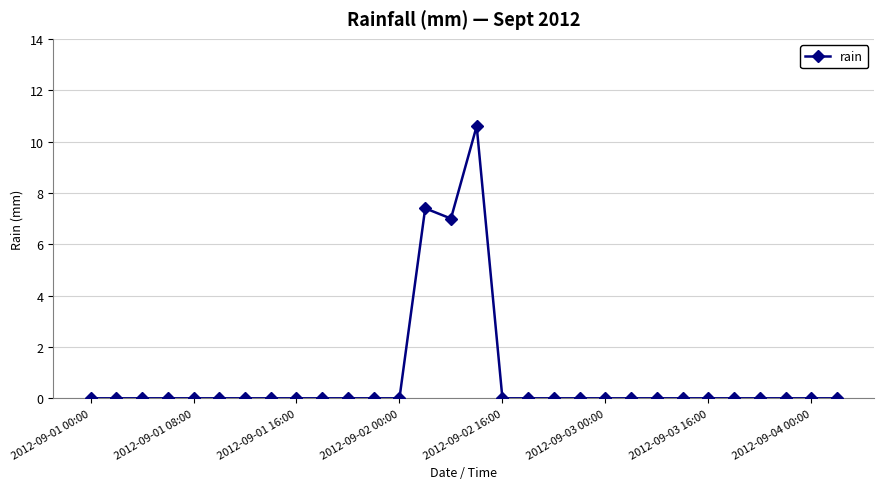

What is the greatest value displayed?

10.6